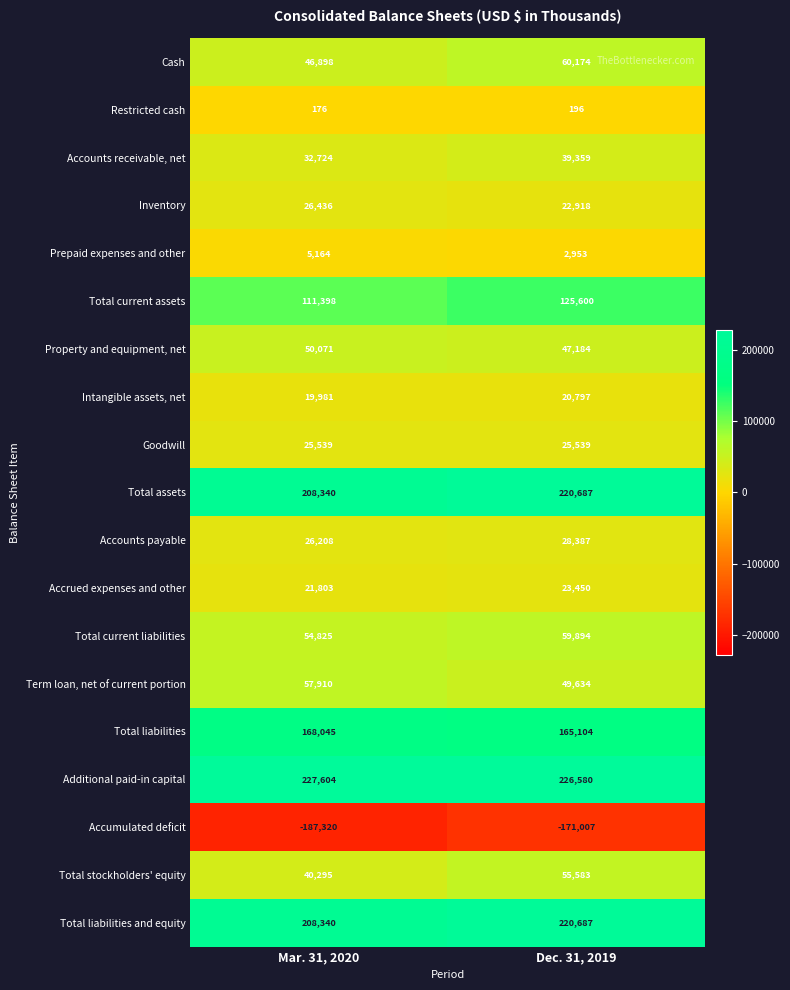

At which category is the sum across all series the highest?

Dec. 31, 2019